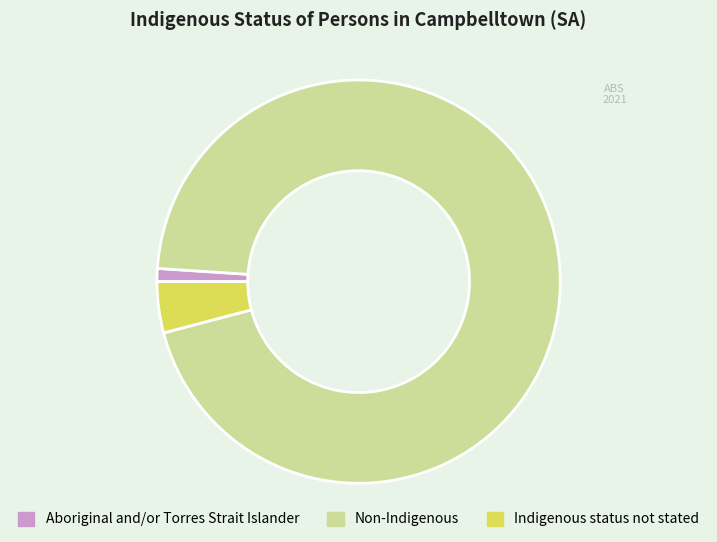

Rank the categories by value from highest to lowest.

Non-Indigenous, Indigenous status not stated, Aboriginal and/or Torres Strait Islander